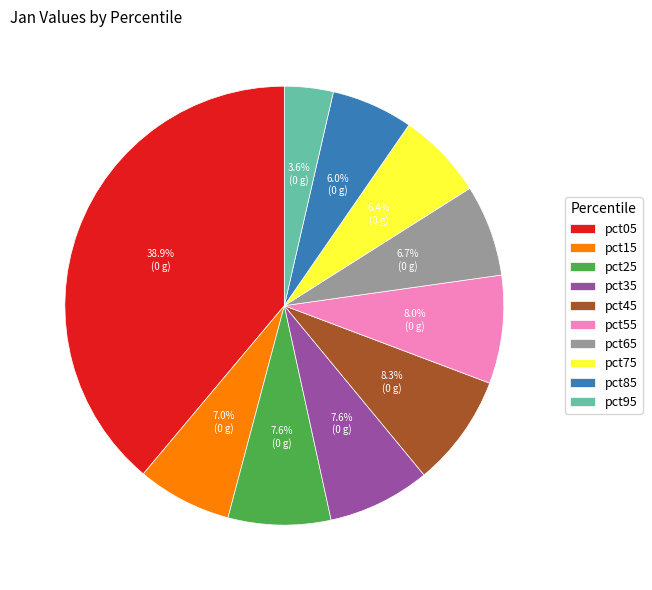

Which category has the biggest portion of the pie?

pct05